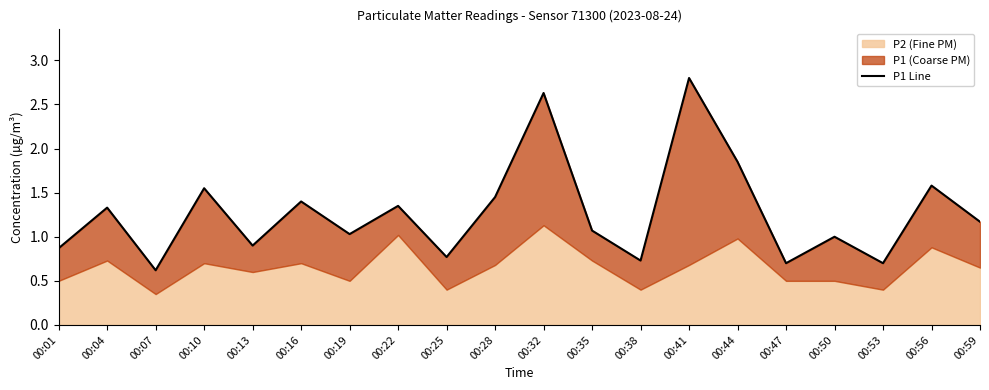

Reading right to left, what are all the values shown in this chart?

00:59=1.2	00:56=1.6	00:53=0.7	00:50=1.0	00:47=0.7	00:44=1.9	00:41=2.8	00:38=0.7	00:35=1.1	00:32=2.6	00:28=1.4	00:25=0.8	00:22=1.4	00:19=1.0	00:16=1.4	00:13=0.9	00:10=1.6	00:07=0.6	00:04=1.3	00:01=0.9